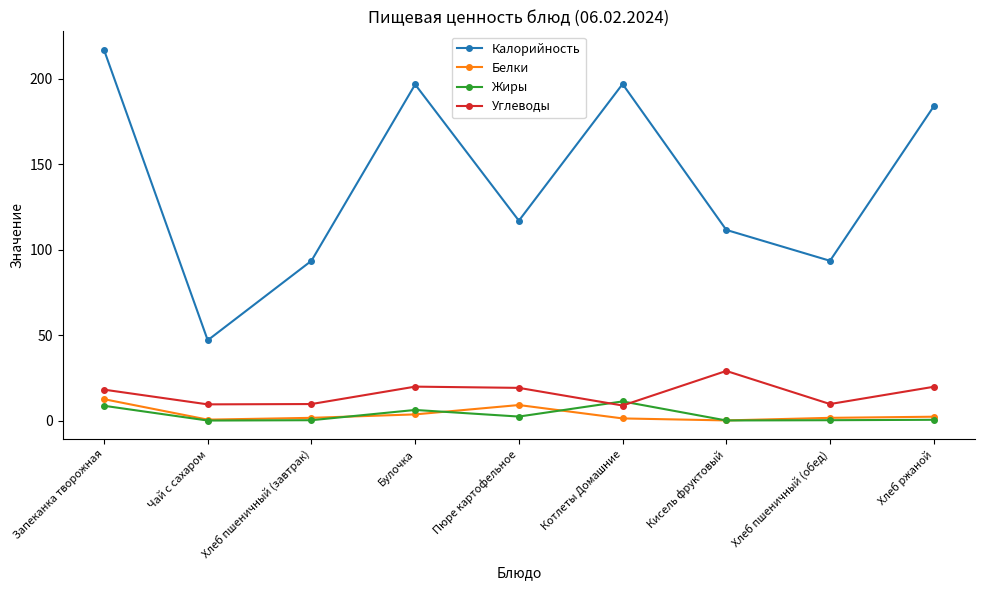

At which label does Калорийность first exceed 117?

Запеканка творожная